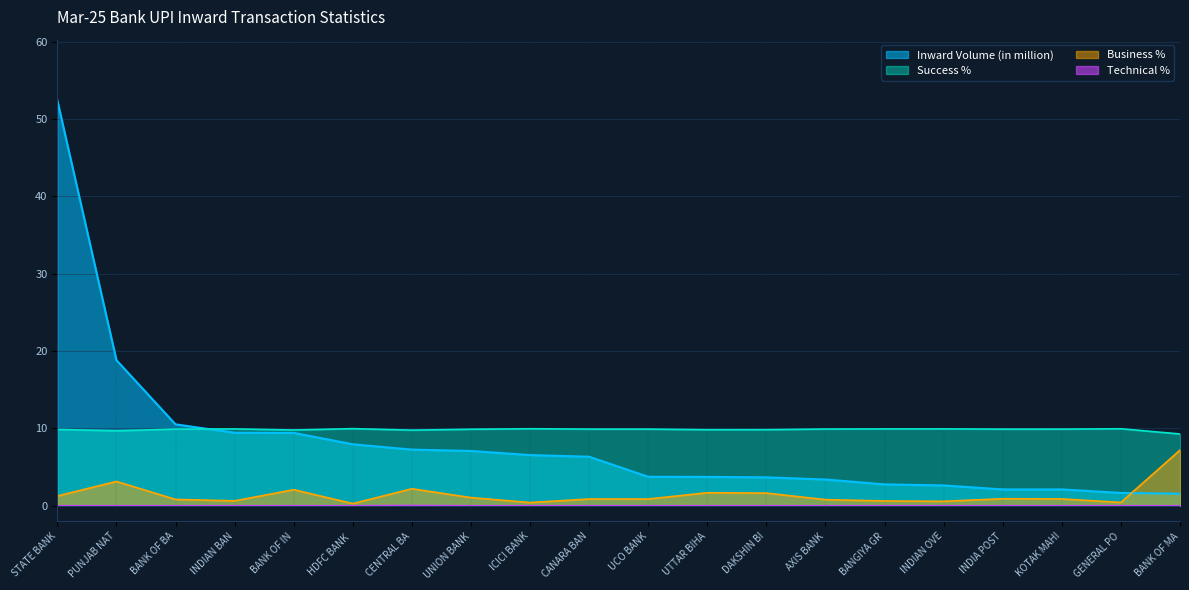

True or false: Technical % and Business % cross at least once.

False